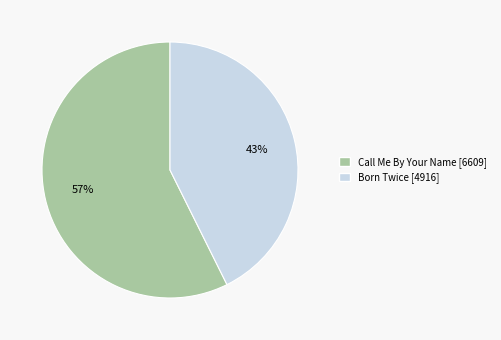

To the nearest percent, what is the average slice percentage?

50%